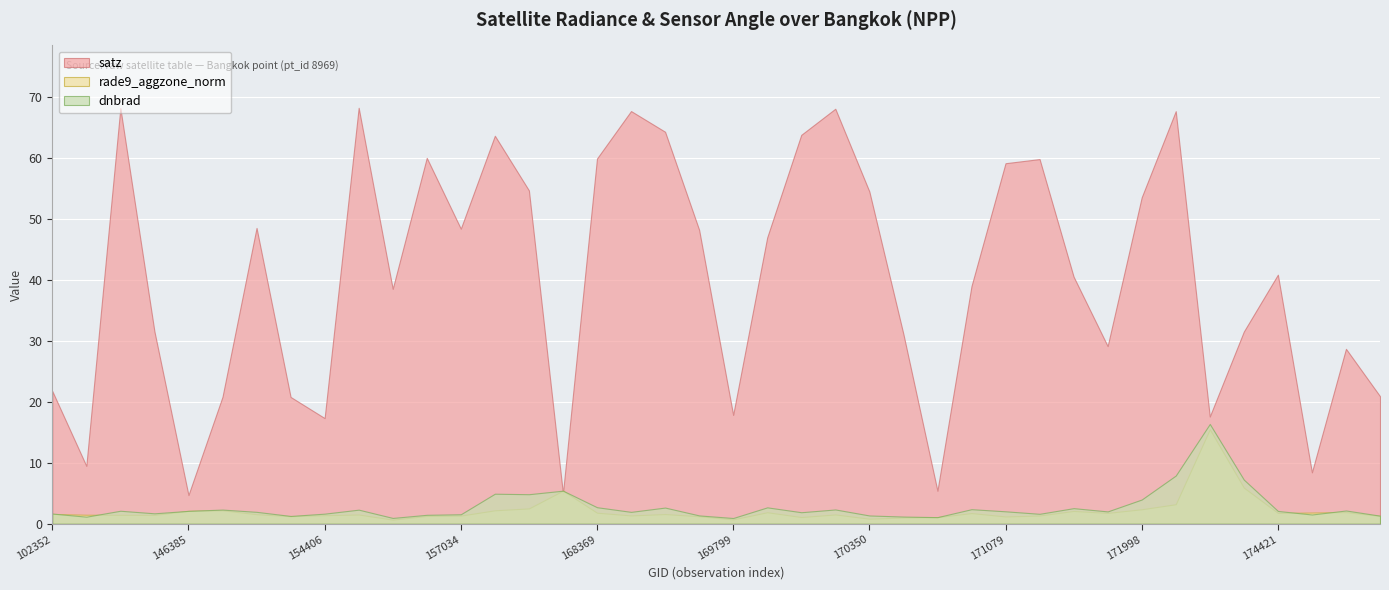

Is it true that rade9_aggzone_norm equals 1.6 at 154022?

True